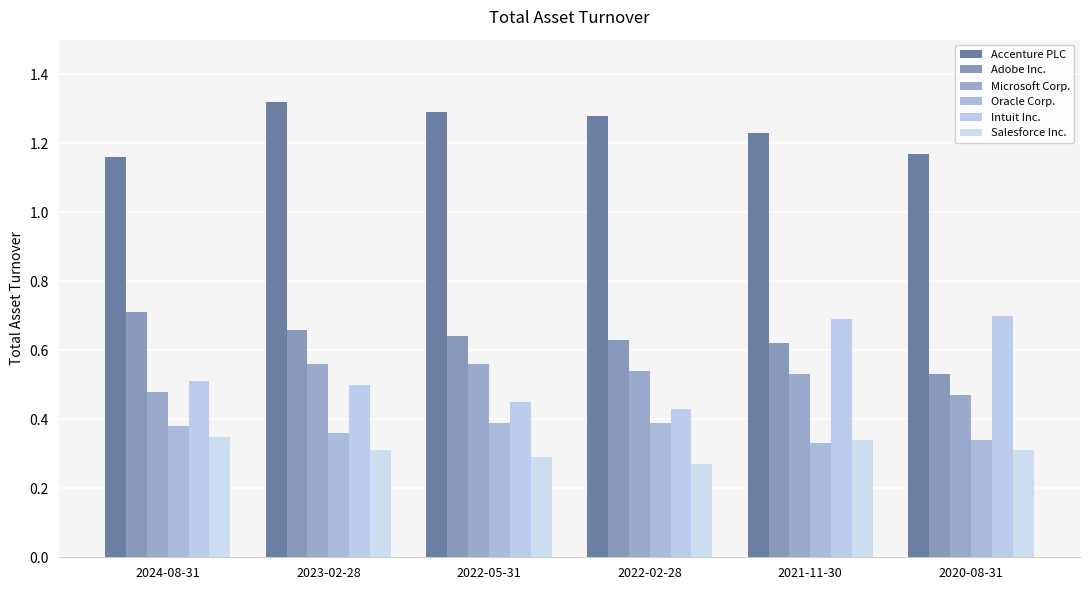

At which category is the sum across all series the highest?

2021-11-30